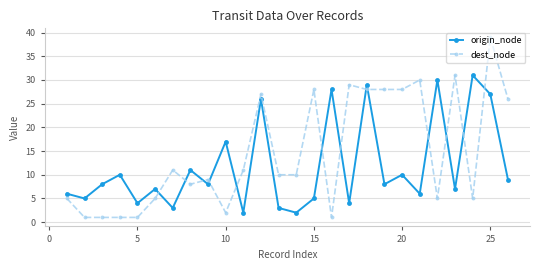

Which series has the widest spread of values?

dest_node